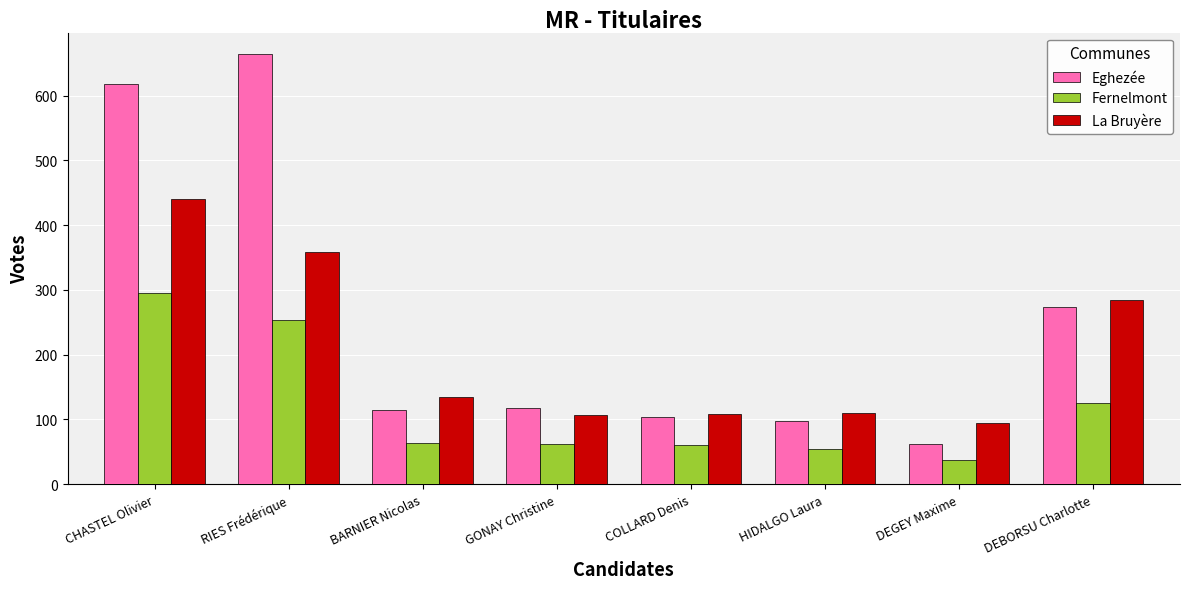

Which category has the lowest value across all series?

DEGEY Maxime